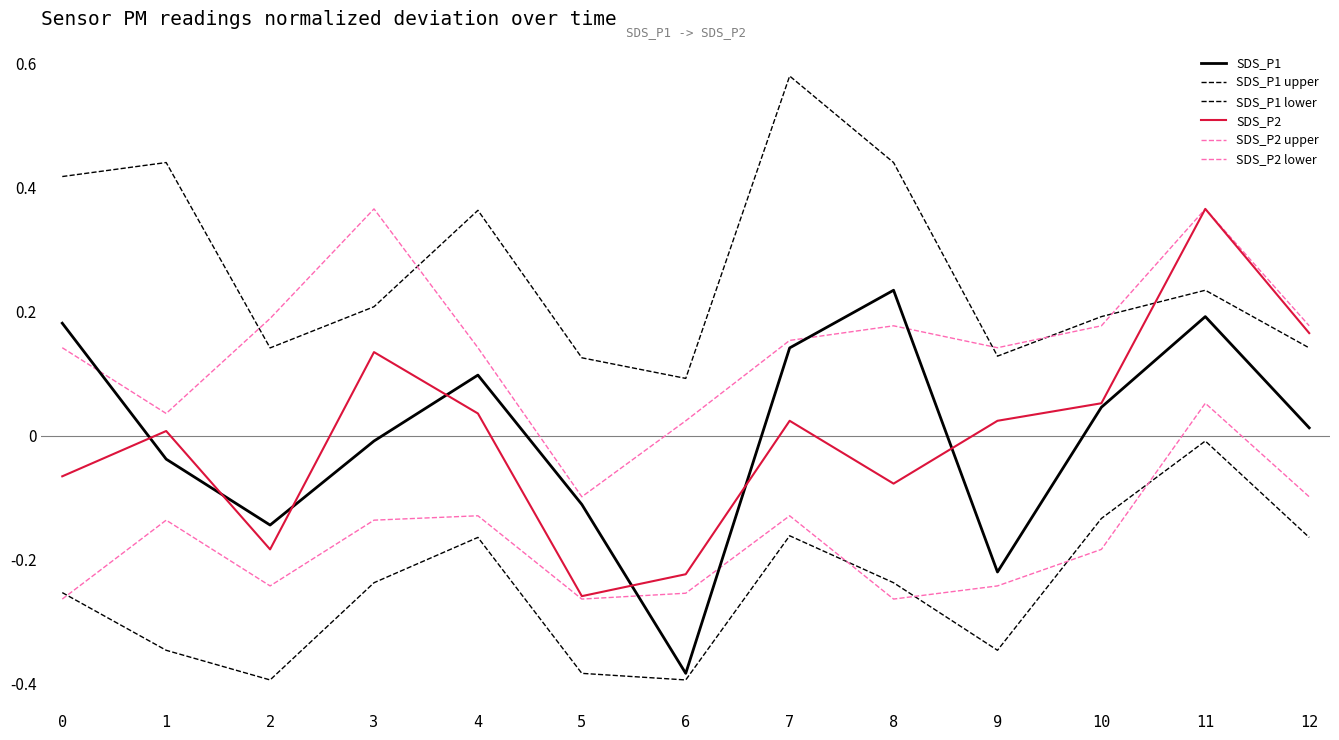

Is this an area chart (filled region under the line)?

No